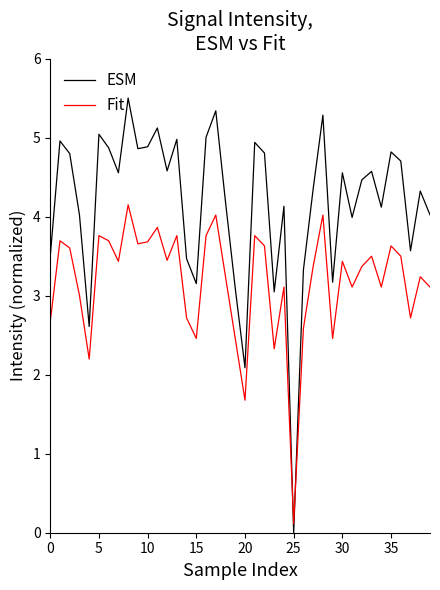

Rank the series by their maximum value, from lowest to highest.

Fit, ESM